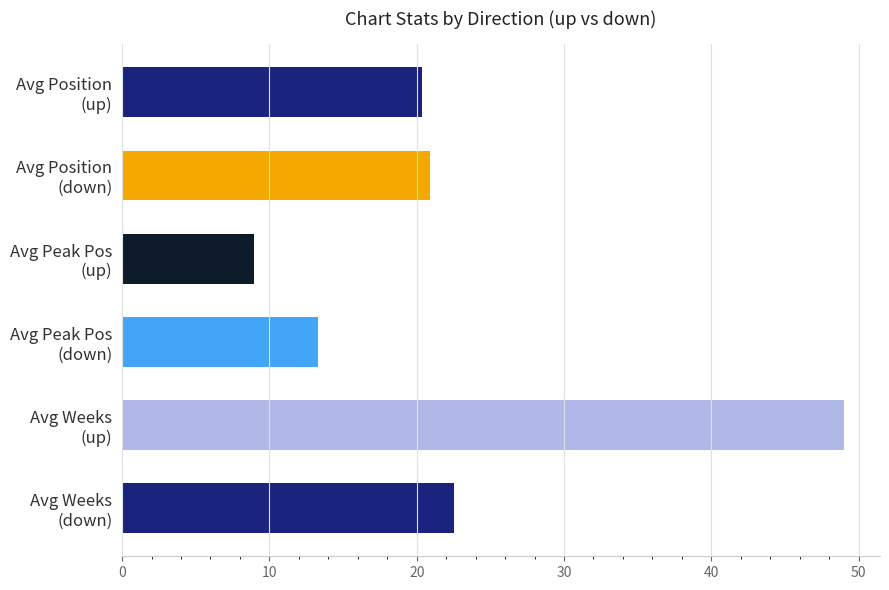

What is the difference between the second highest and minimum values?

13.6